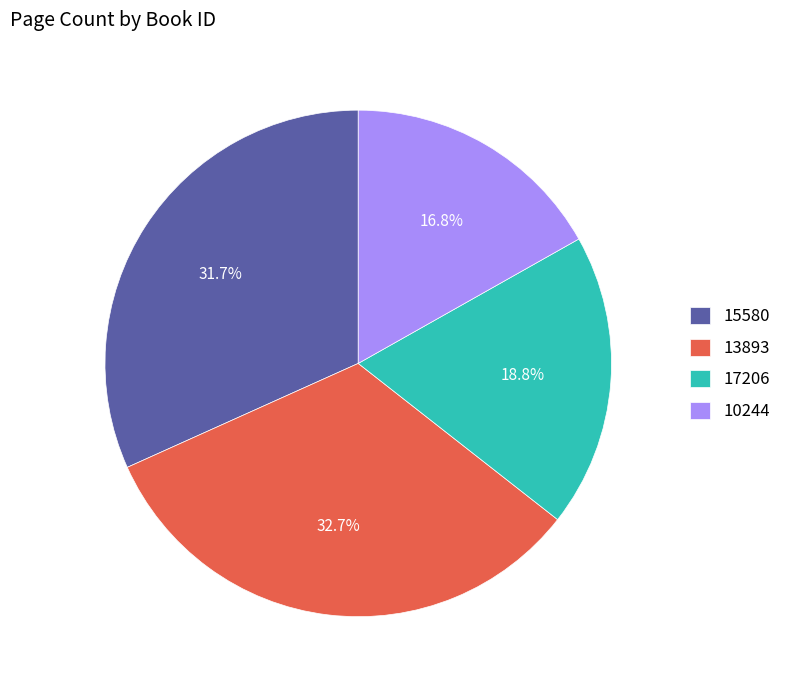

Which category has the biggest portion of the pie?

13893